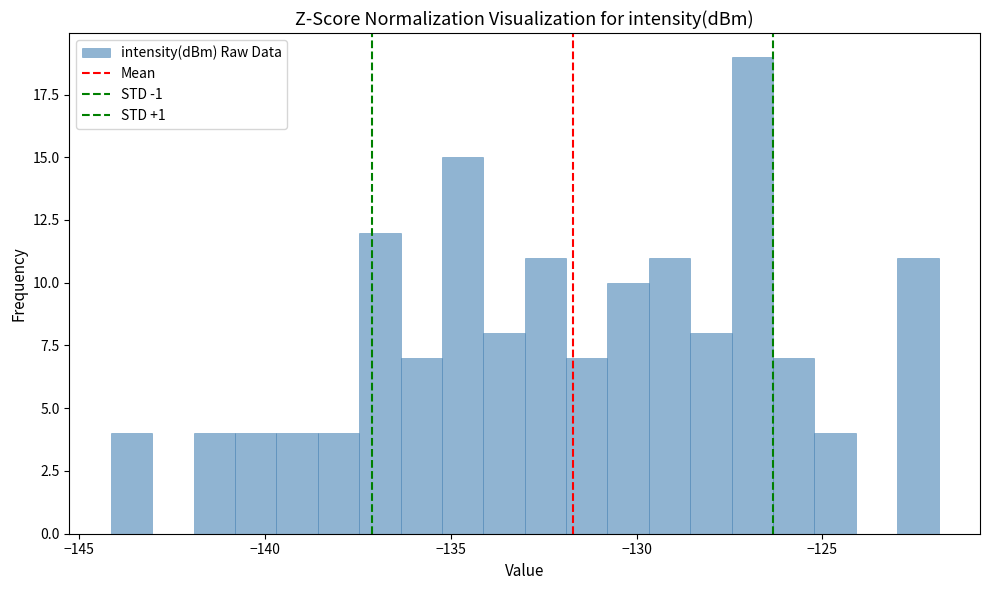

Around what value on the x-axis is the tallest bar? Give the approximate position of its centre, as read against the axis.

-127.0